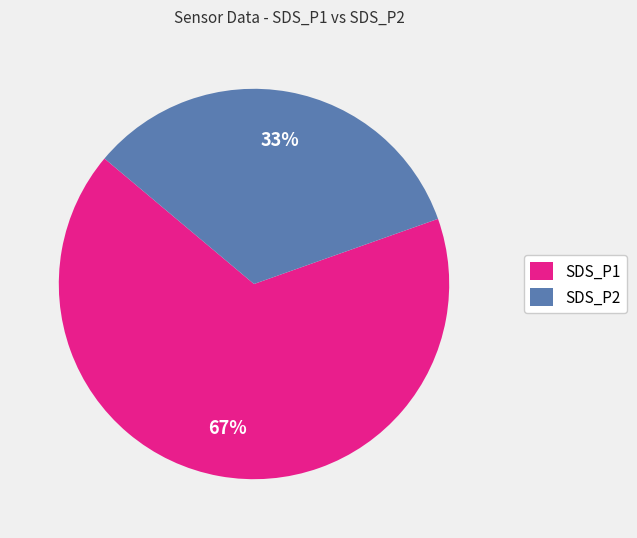

What is the majority slice?

SDS_P1